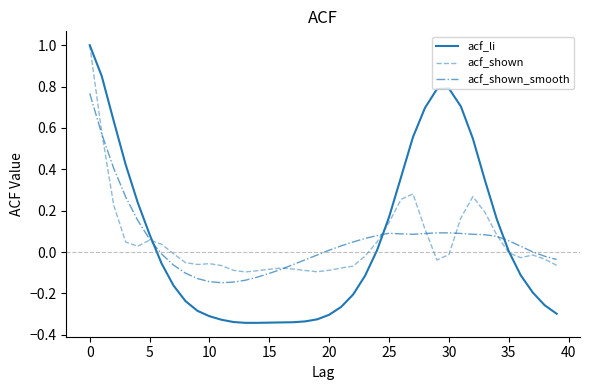

Which series has the largest range (max minus min)?

acf_li